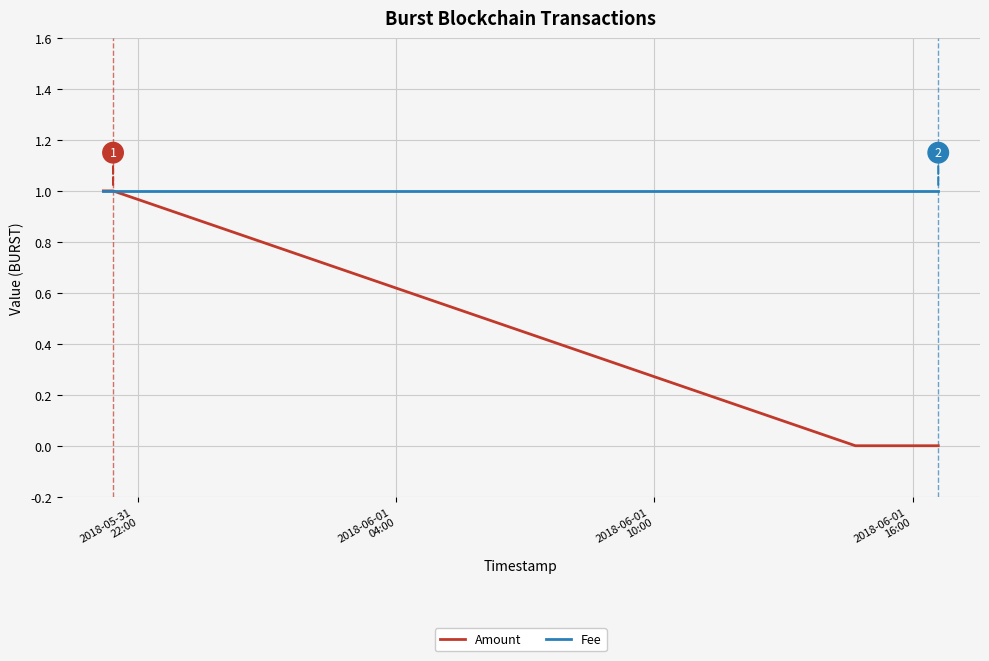

Which series has the widest spread of values?

Amount